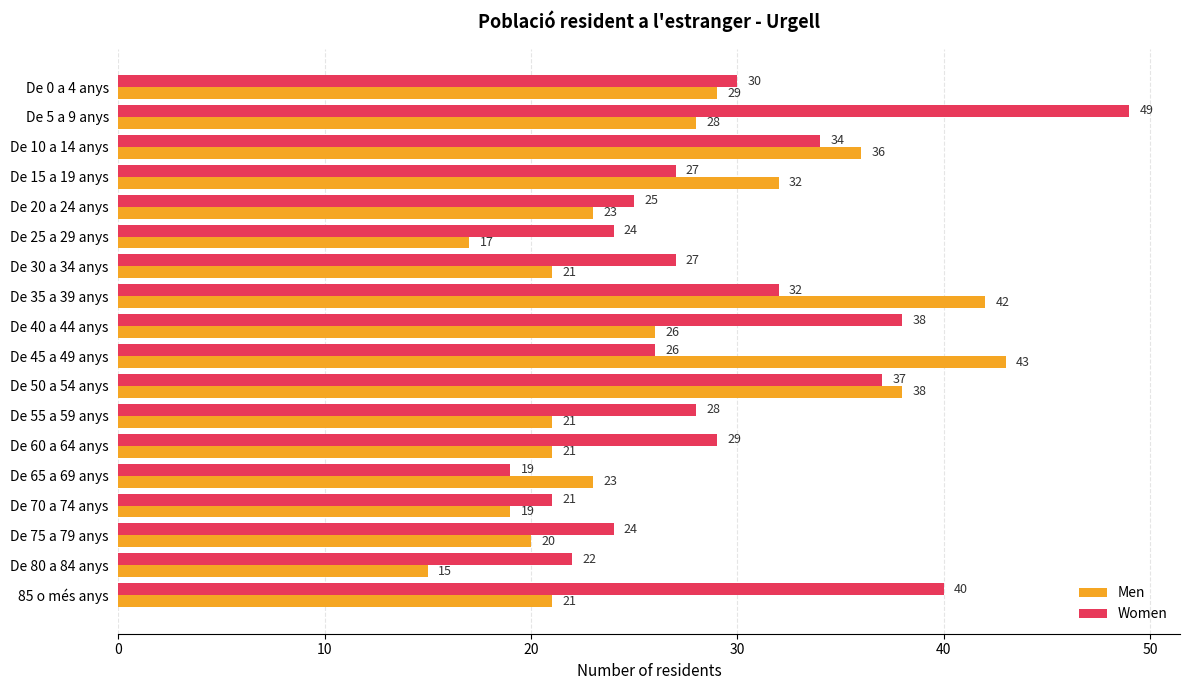

What are all the series names shown in the legend?

Men, Women